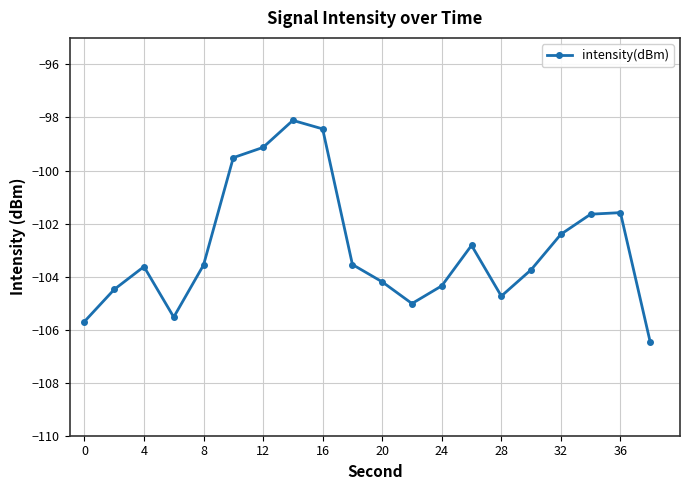

True or false: the data has more than 2 interior local peaks.

True